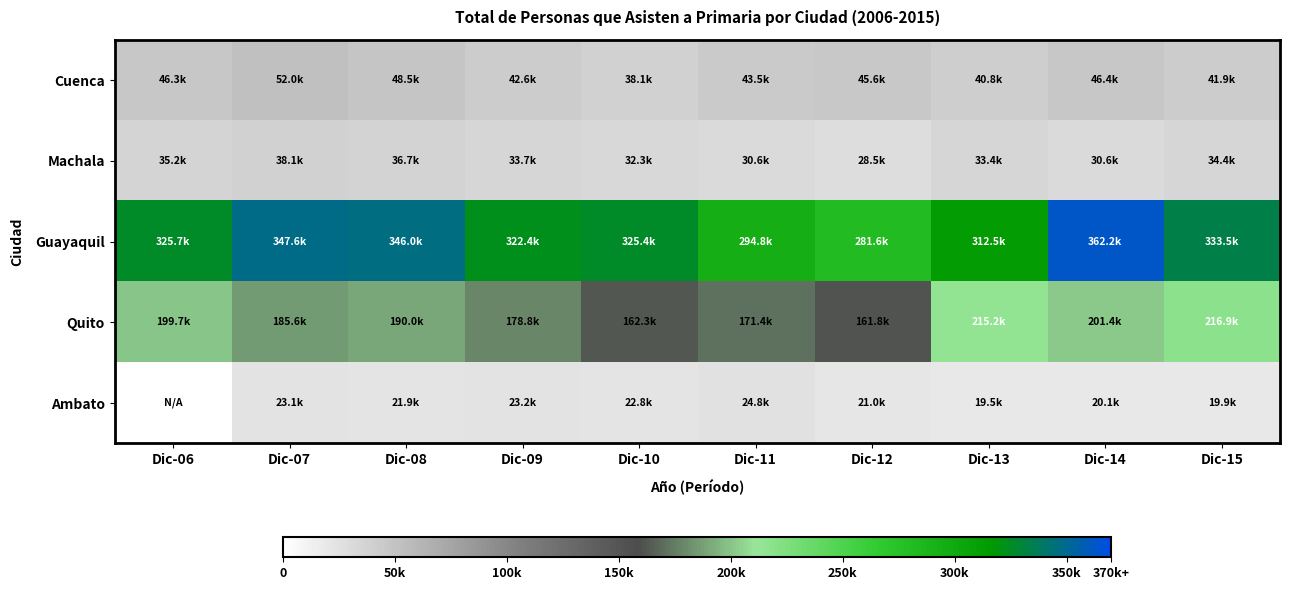

List the series in order of their peak value, lowest first.

Ambato, Machala, Cuenca, Quito, Guayaquil